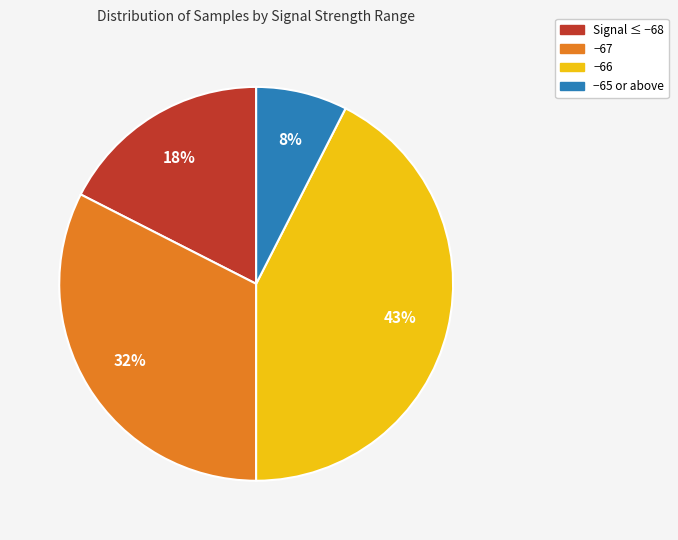

Does any single category account for the majority?

No